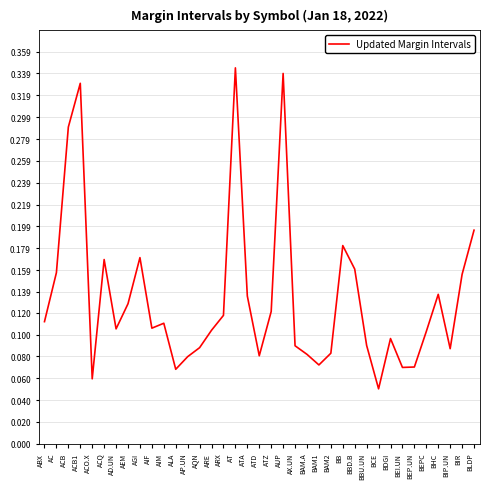

How many interior local peaks (higher than both neighbors) does the data have?

9